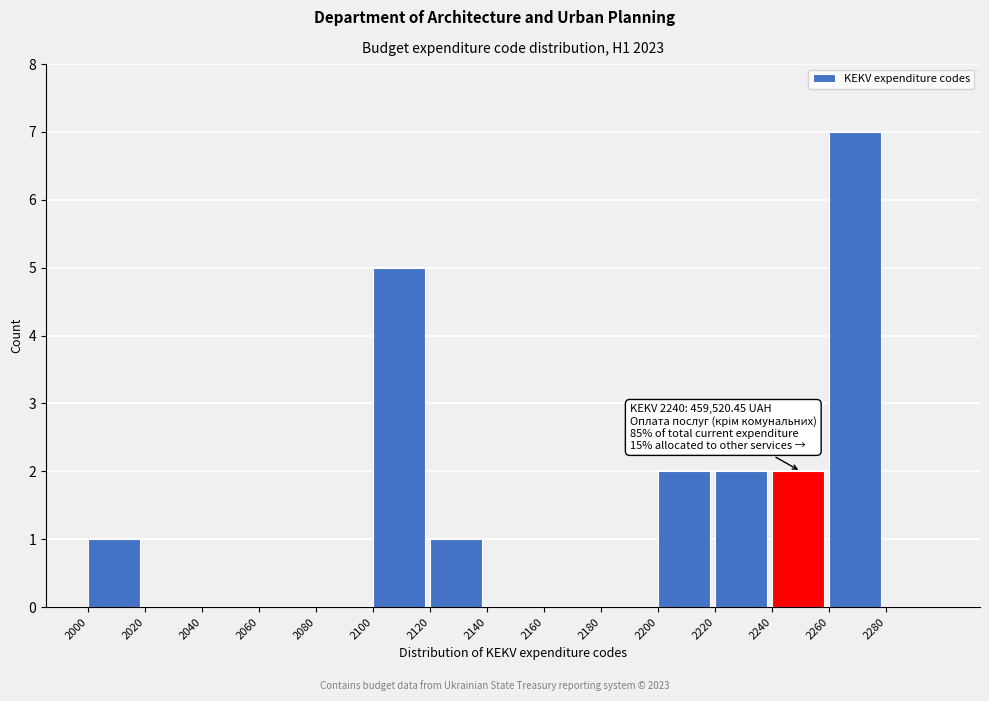

Which range on the x-axis has the tallest bar?

2260 to 2280